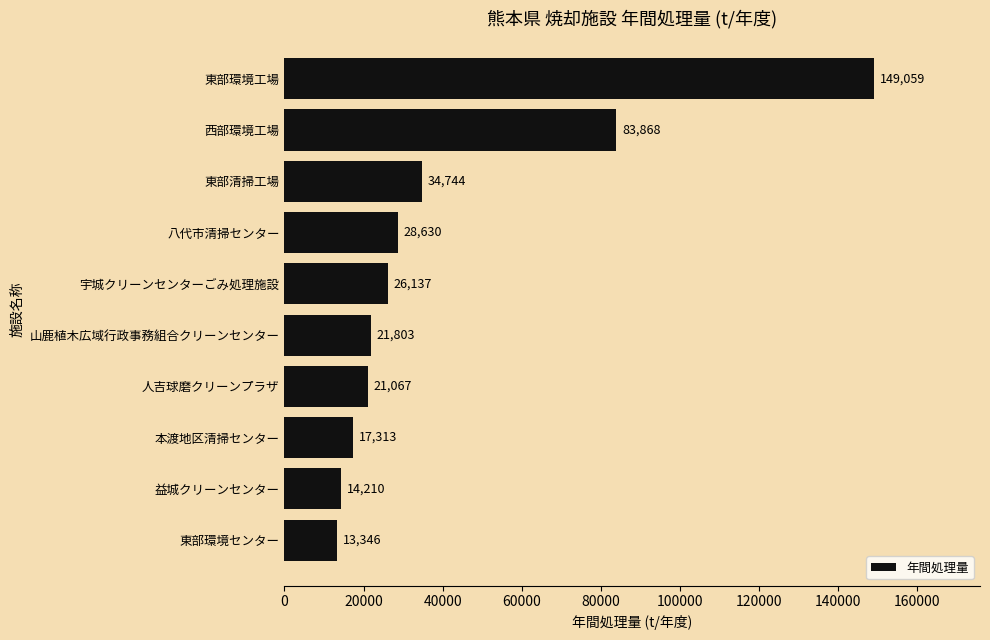

Does the chart contain stacked bars?

No